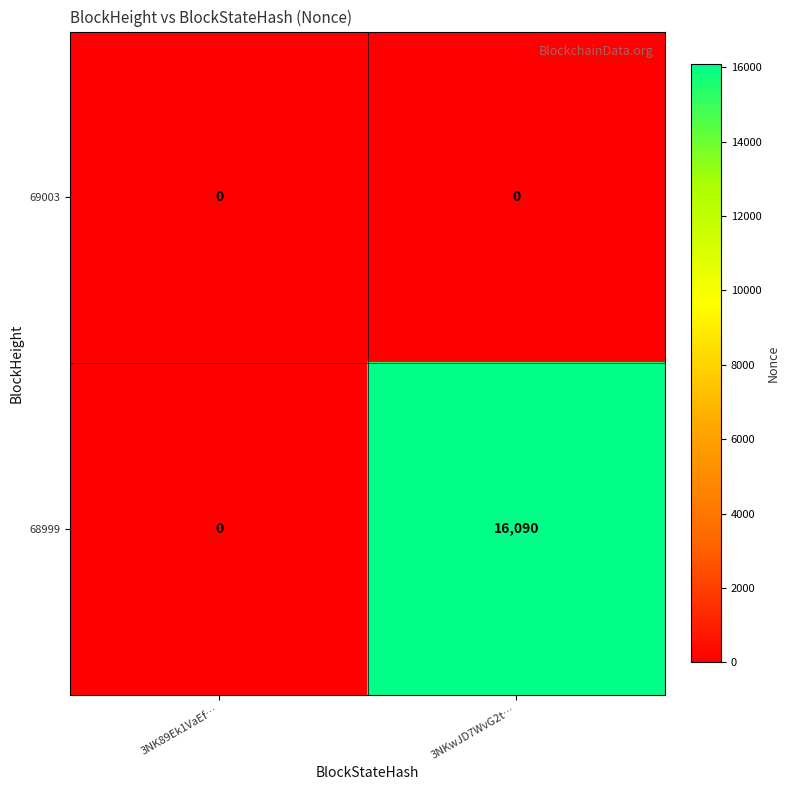

Rank the series at 3NKwJD7WvG2t… from highest to lowest value.

68999, 69003